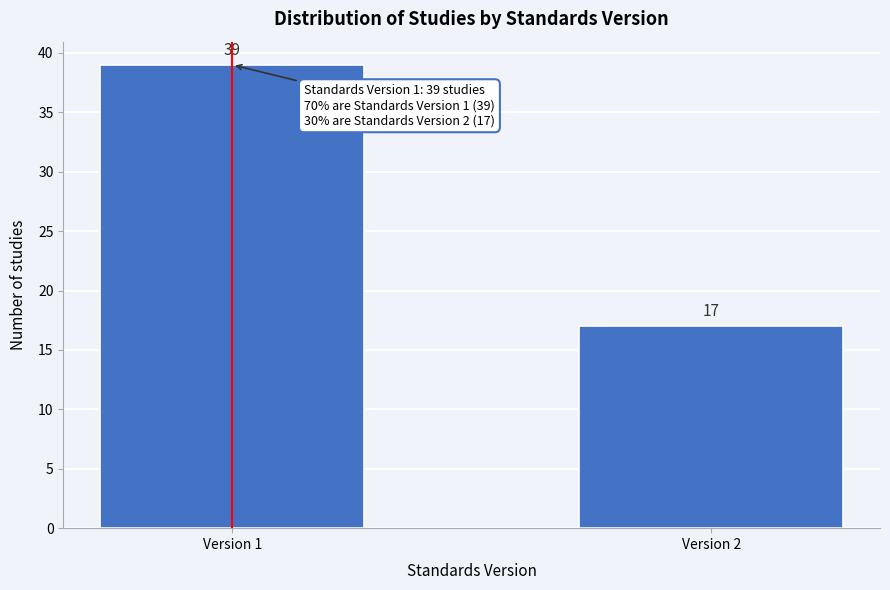

Reading left to right, transcribe all the data shown in this chart.

39	17